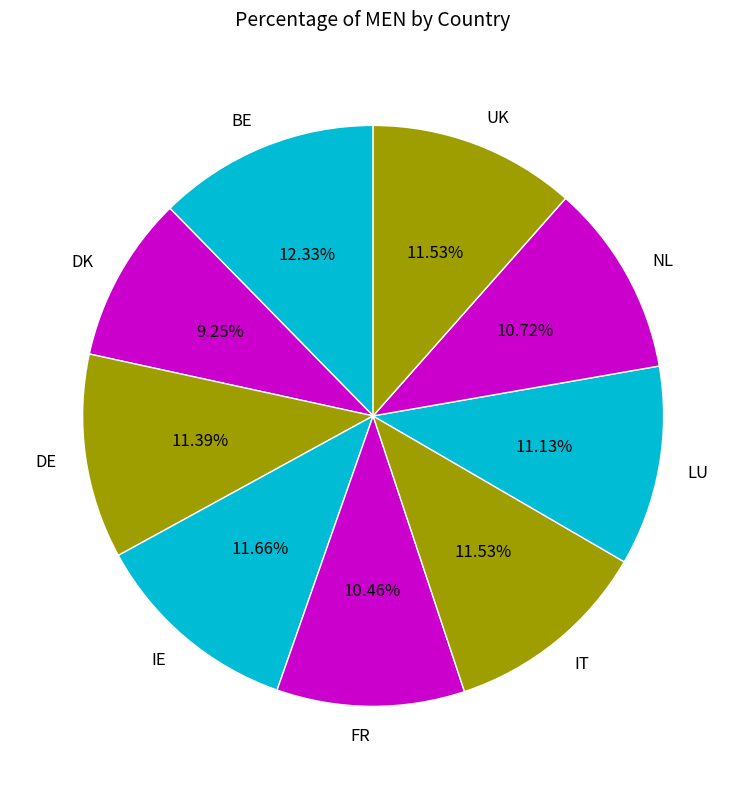

What is the largest slice in the pie chart?

BE